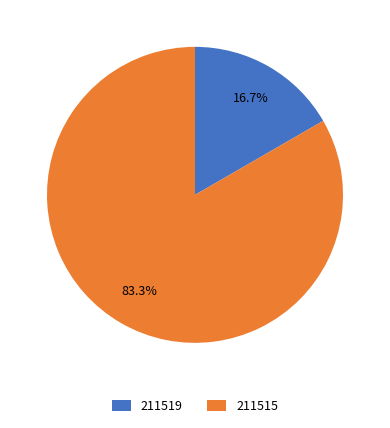

Is it true that 211515 is 83% of the pie?

True